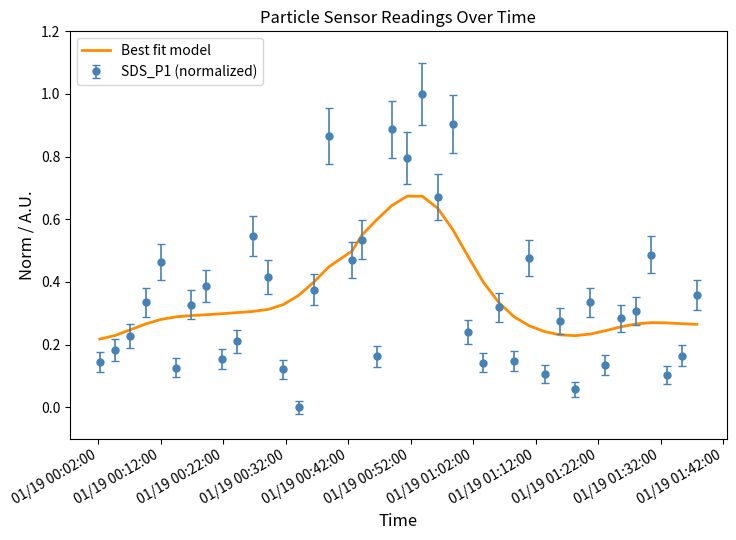

What is the greatest value displayed?

1.0